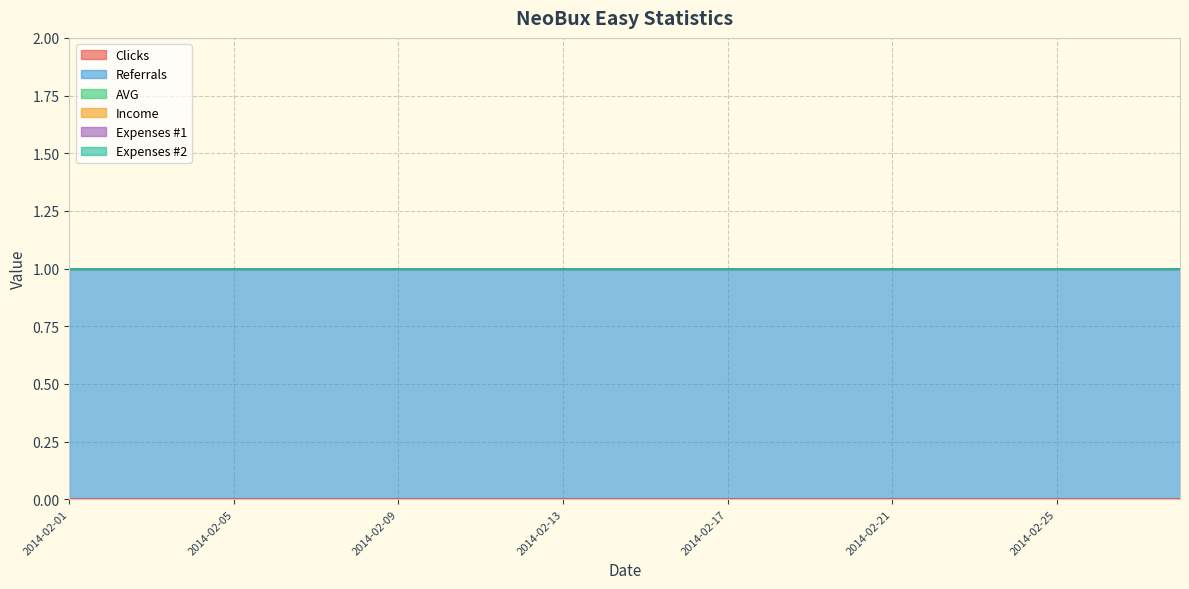

Does the chart have visible grid lines?

Yes